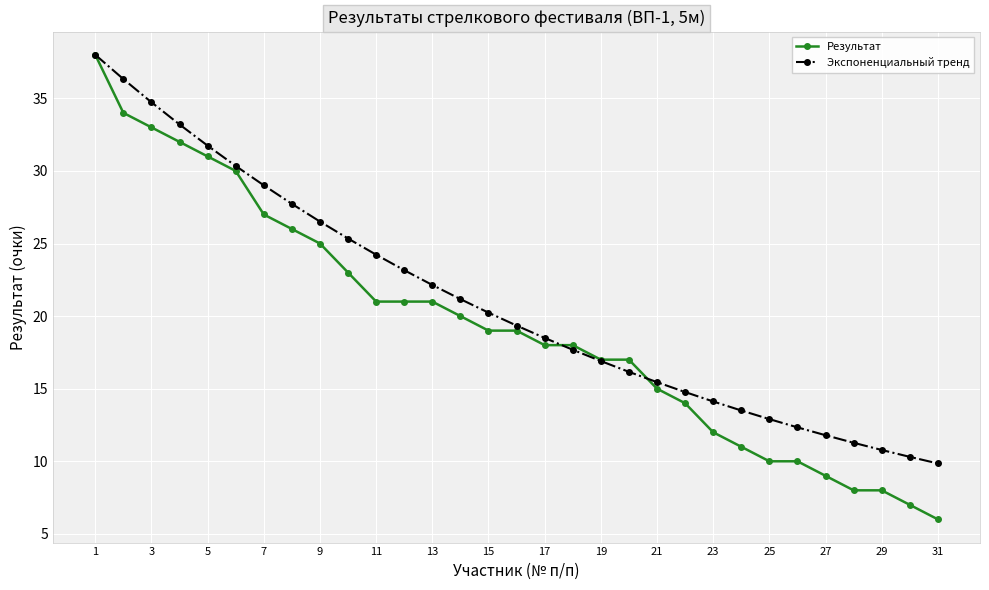

What are all the series names shown in the legend?

Результат, Экспоненциальный тренд